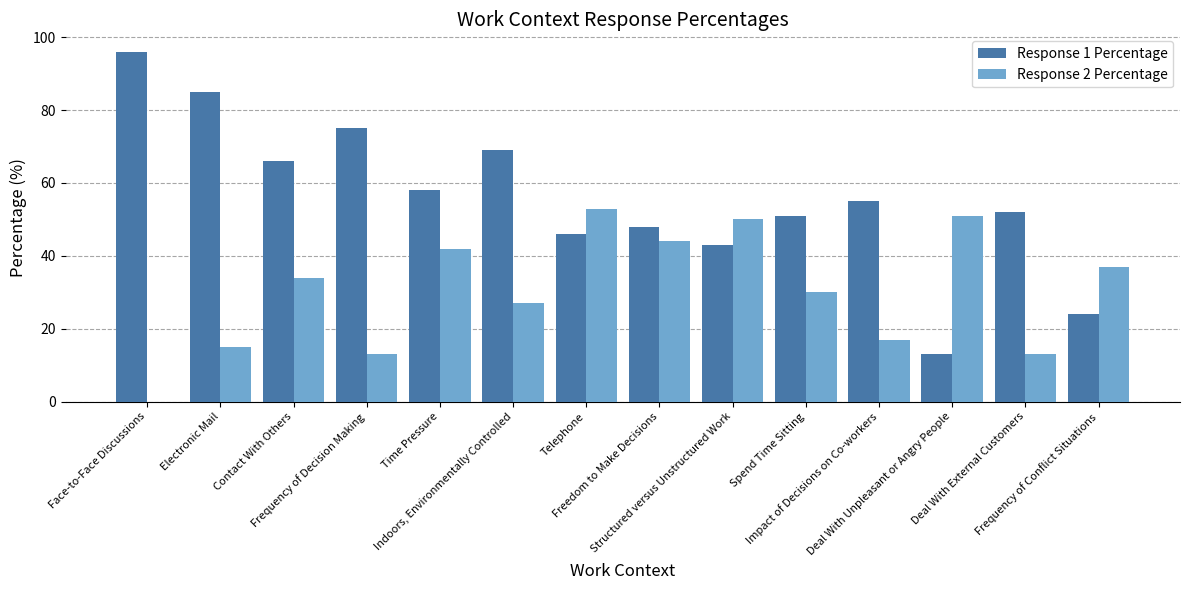

Which series has the largest total across all categories?

Response 1 Percentage